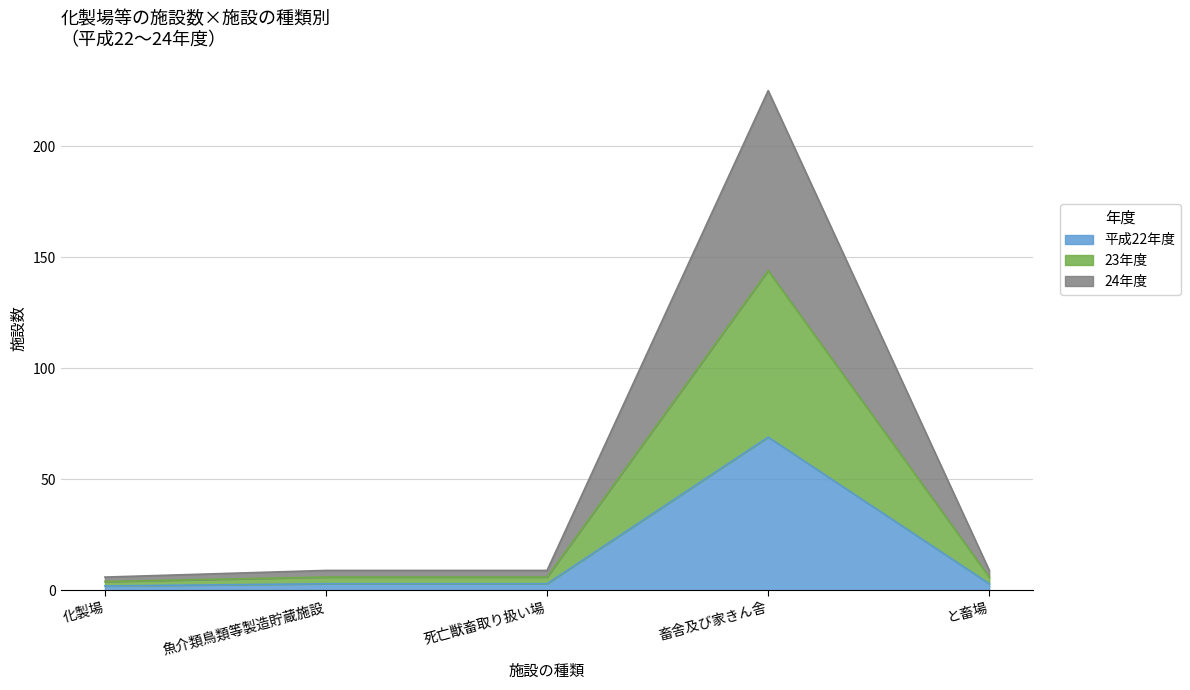

What is the label of the 2nd point from the right?

畜舎及び家きん舎